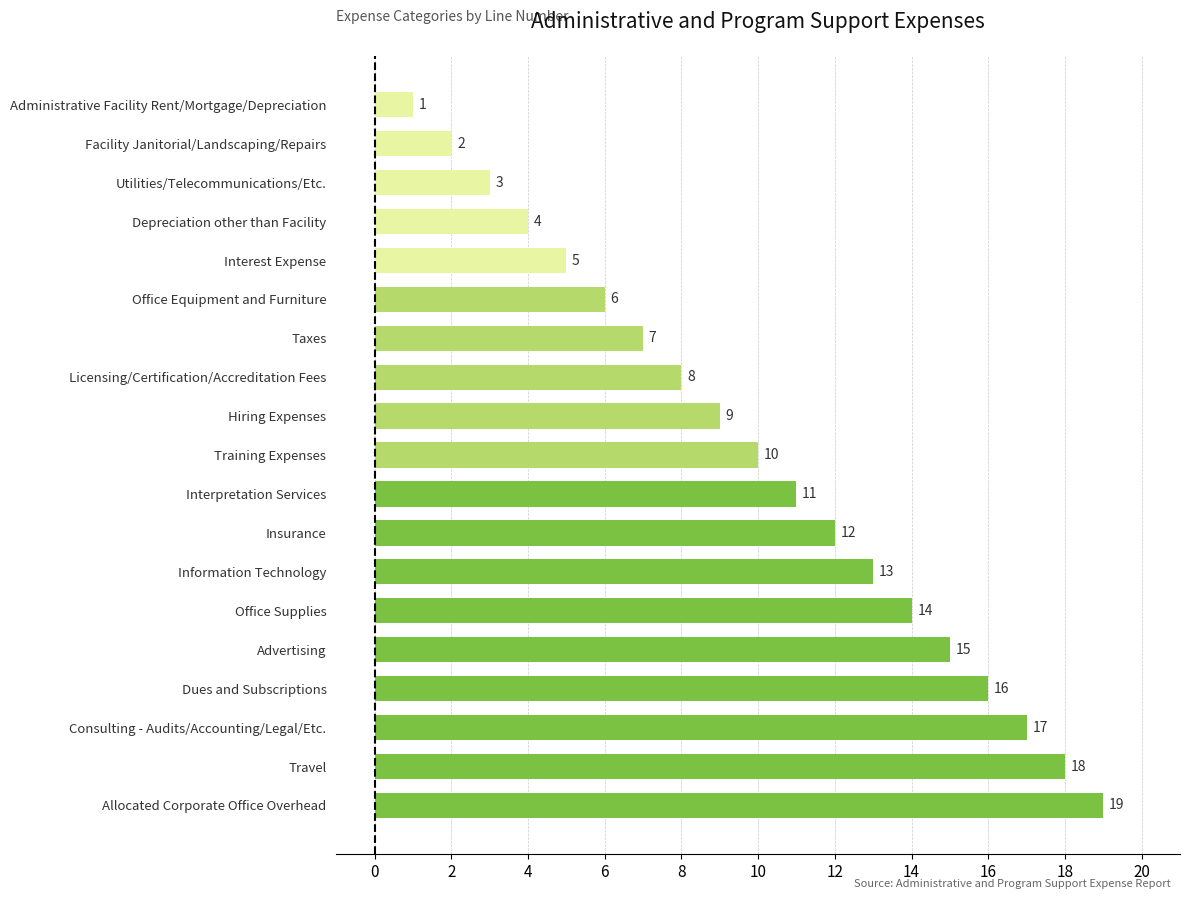

Which label corresponds to the largest value in the chart?

Allocated Corporate Office Overhead